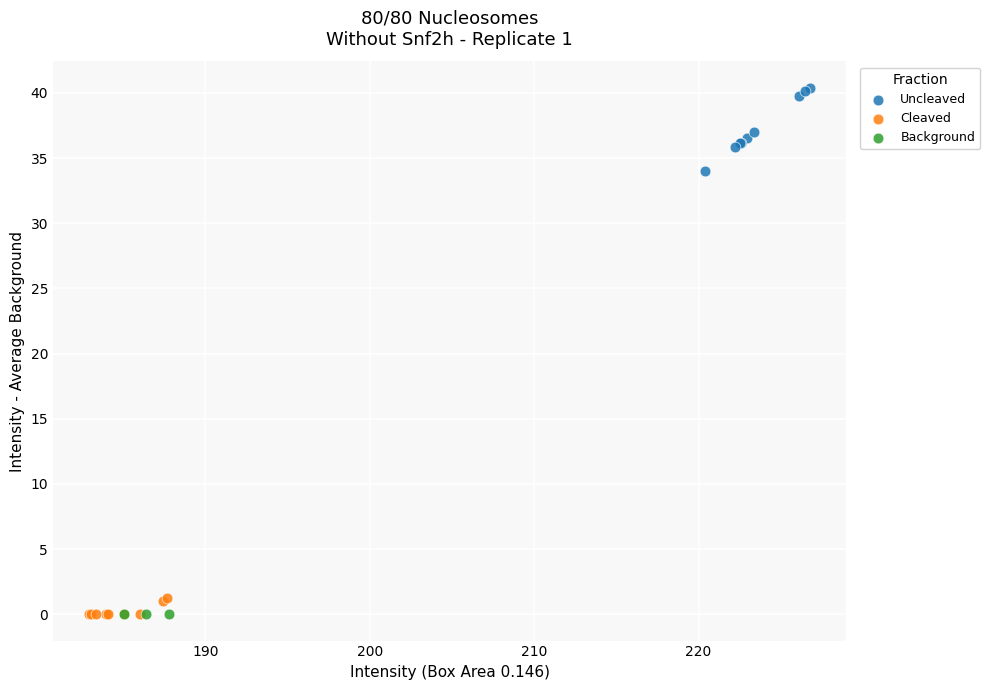

Which series contains the highest Y value?

Uncleaved